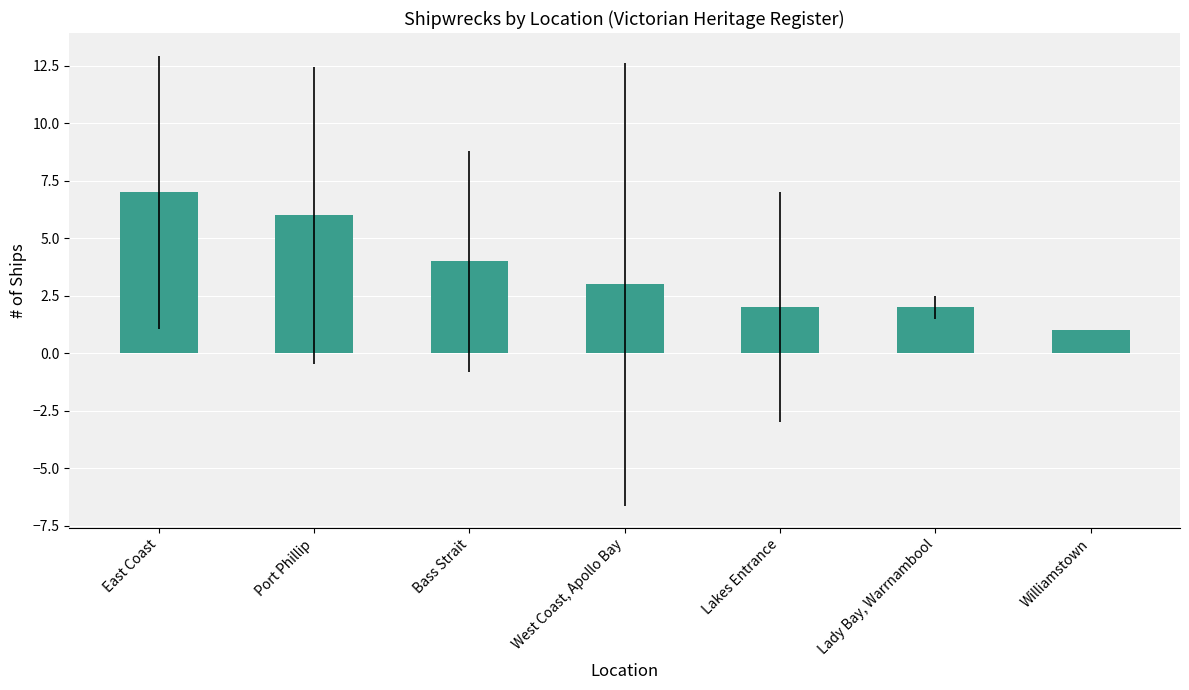

What position from the right is Bass Strait?

5